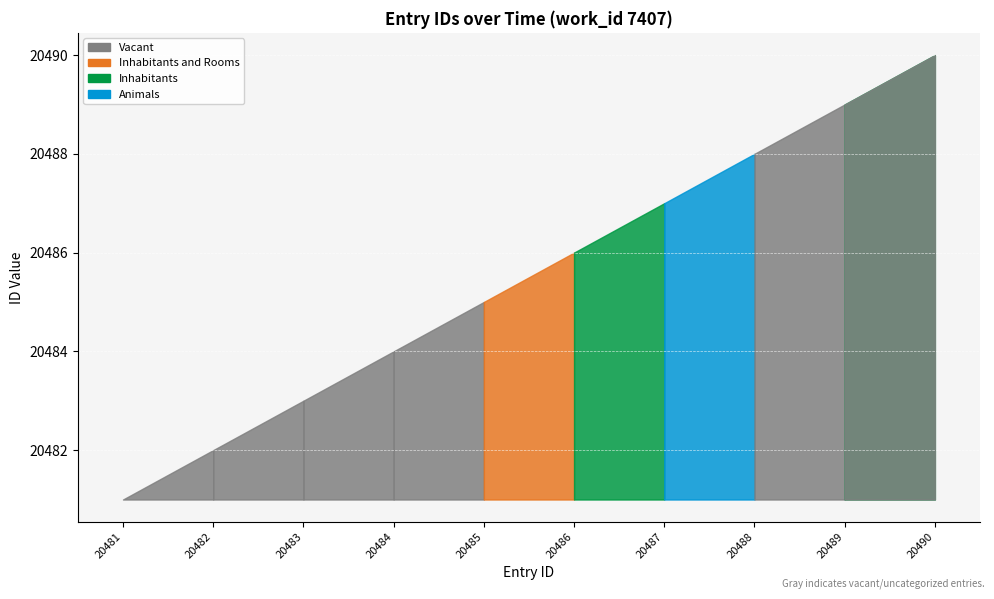

What is the sum of the values at 20489 and 20483?

40972